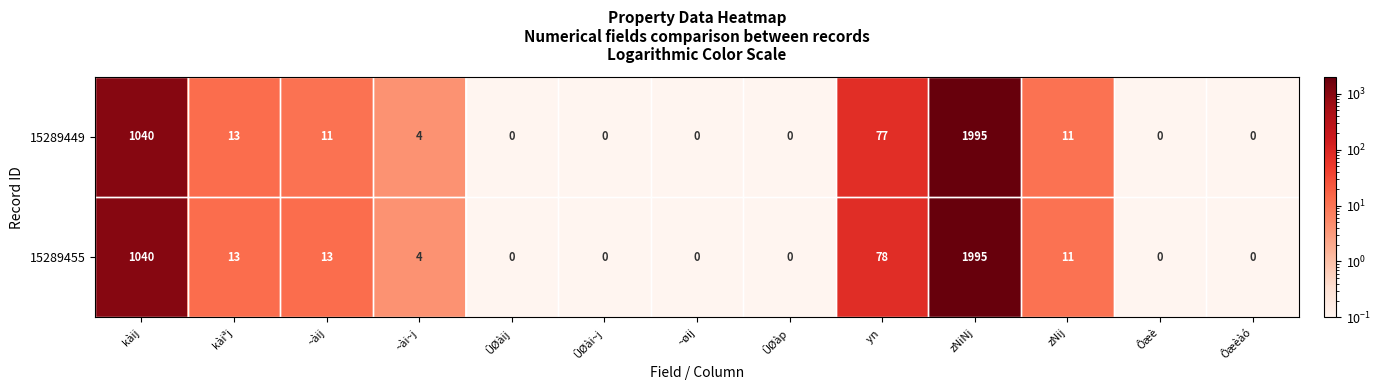

How many categories are shown in the chart?

13